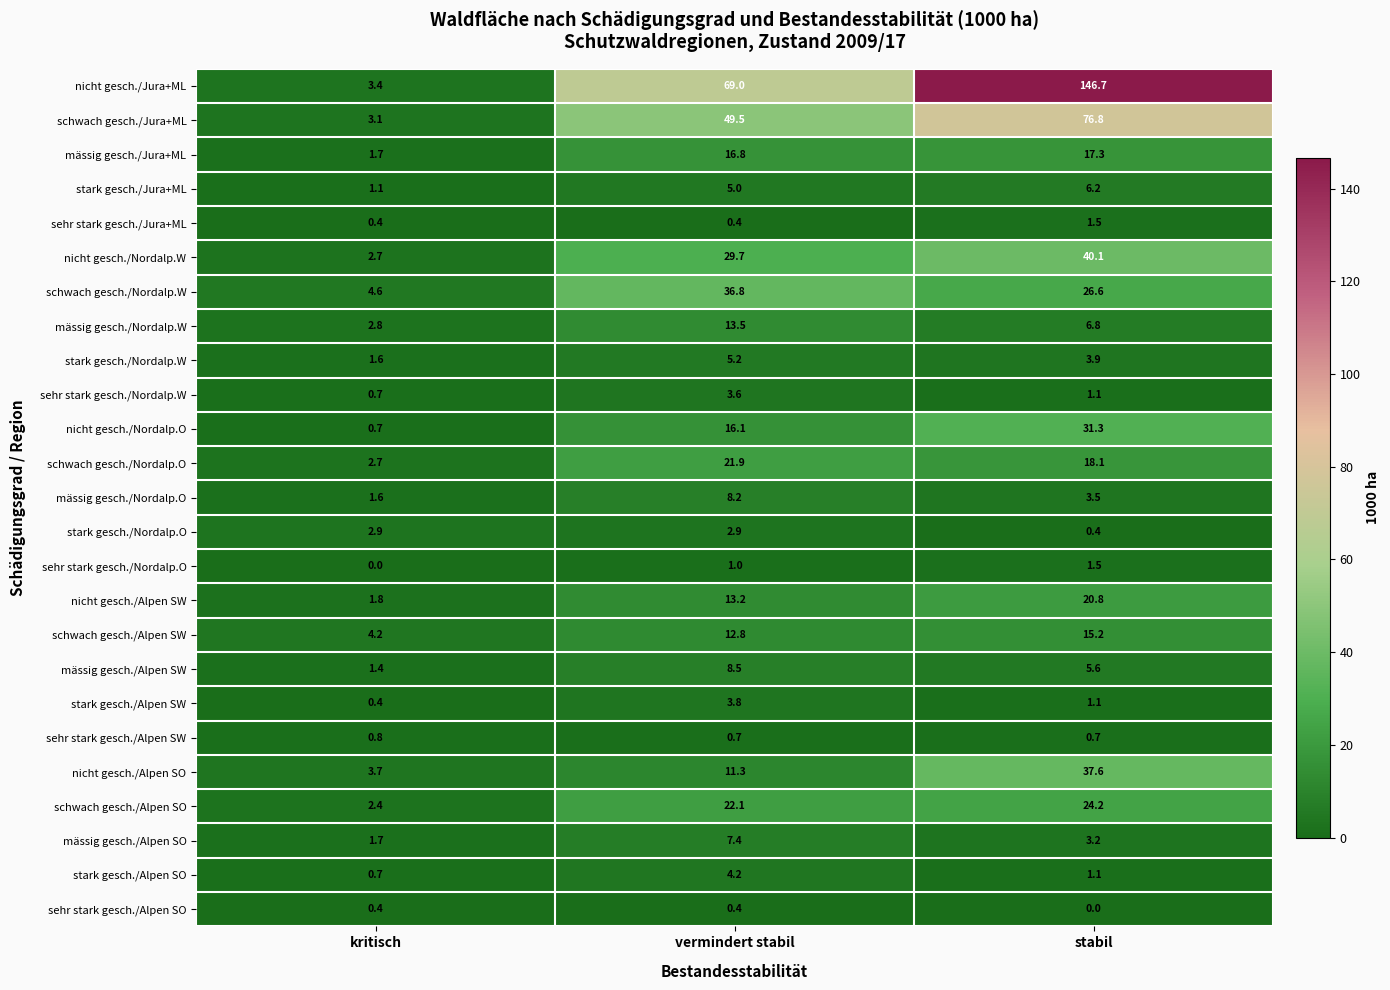

What is the difference between the maximum and minimum values in the stark gesch./Jura+ML series?

5.1